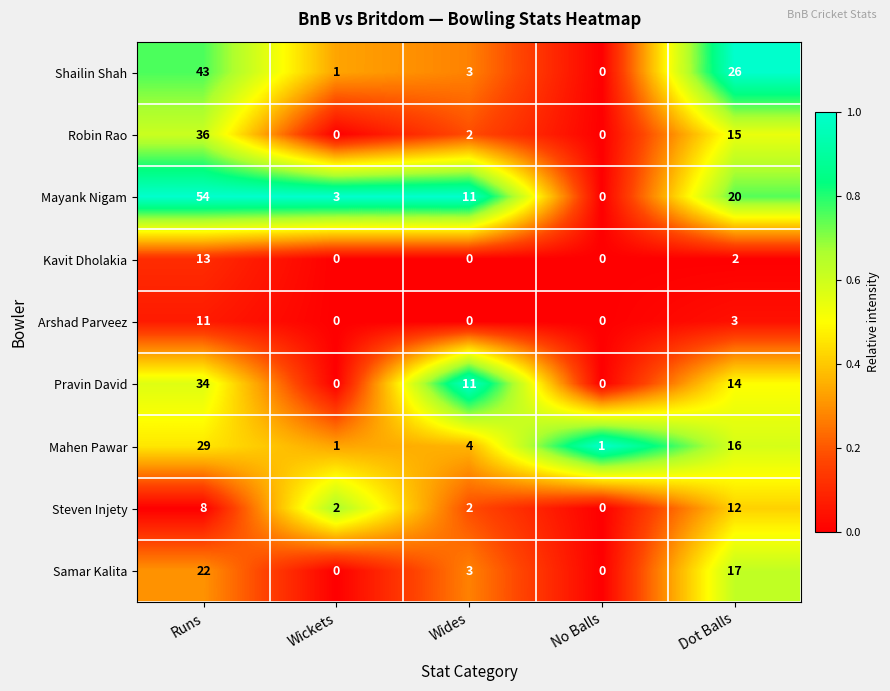

Count the number of categories in the chart.

5